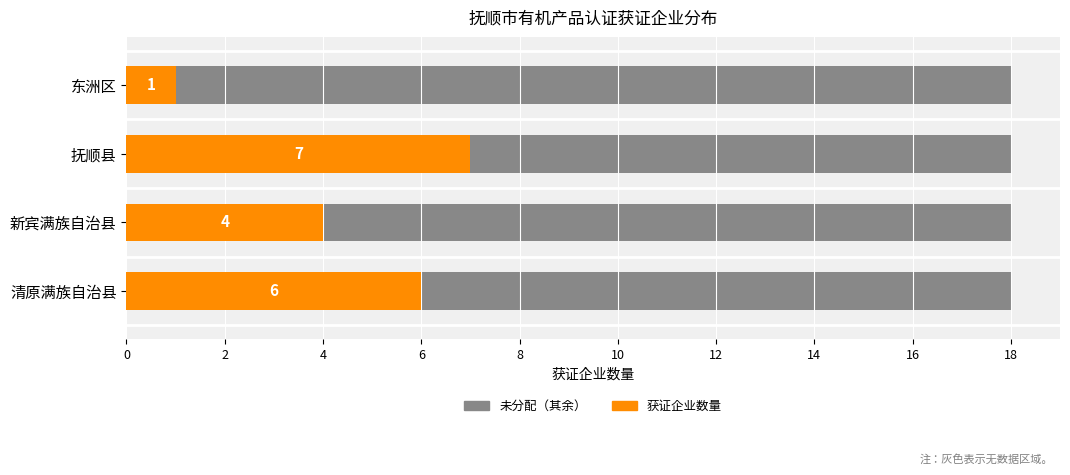

How many 获证企业数量 values are between 4 and 7?

3